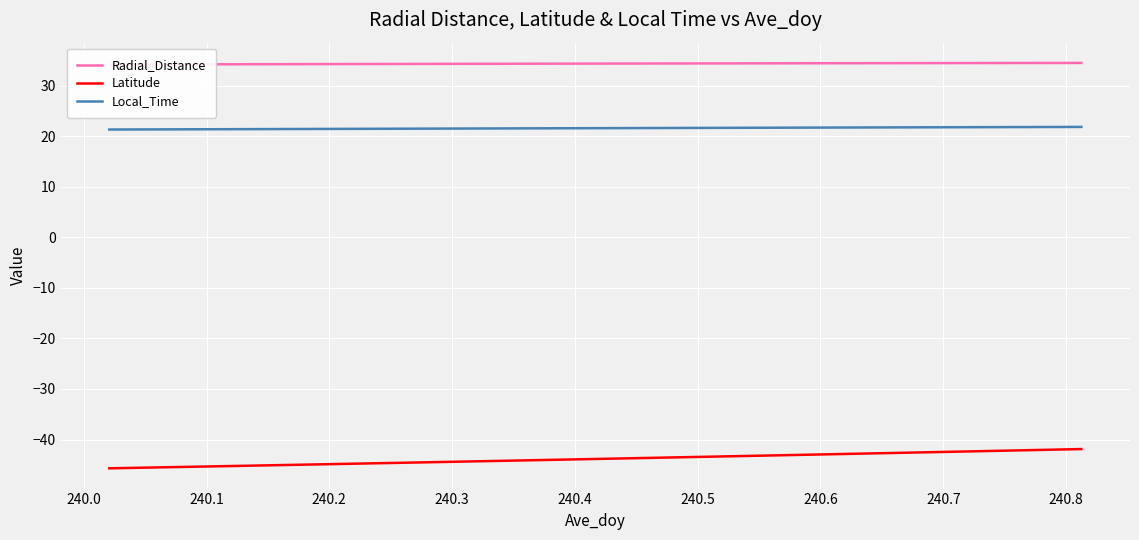

Rank the series by their average value, from lowest to highest.

Latitude, Local_Time, Radial_Distance